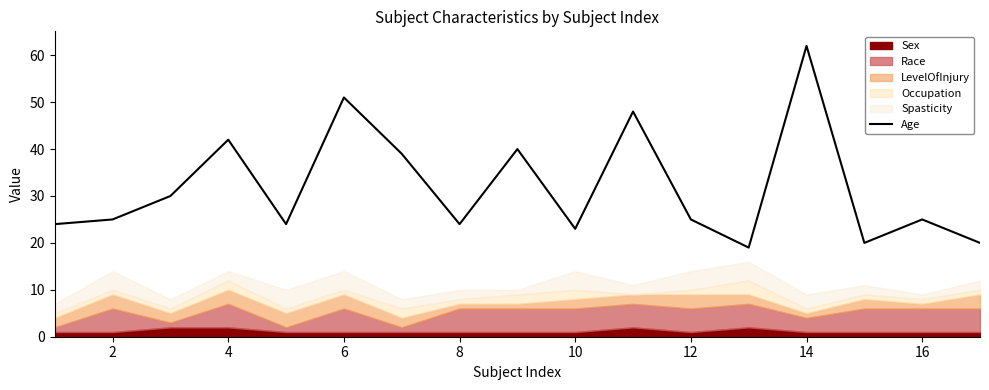

The Age series shows 40 at 16. True or false?

False